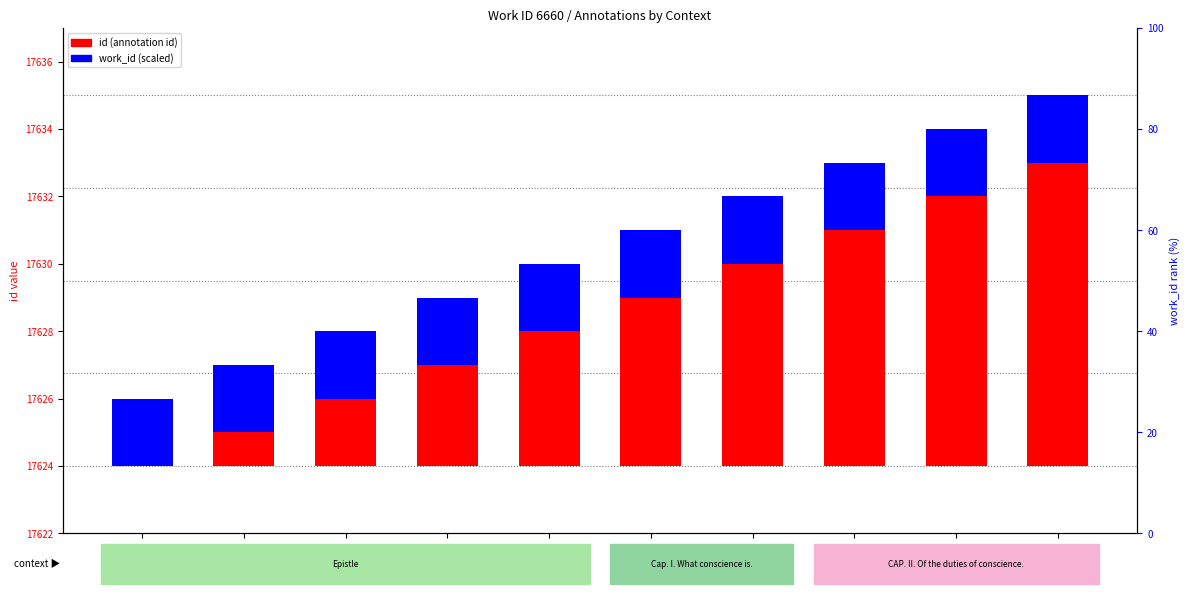

Which series has the largest total across all categories?

id (annotation)